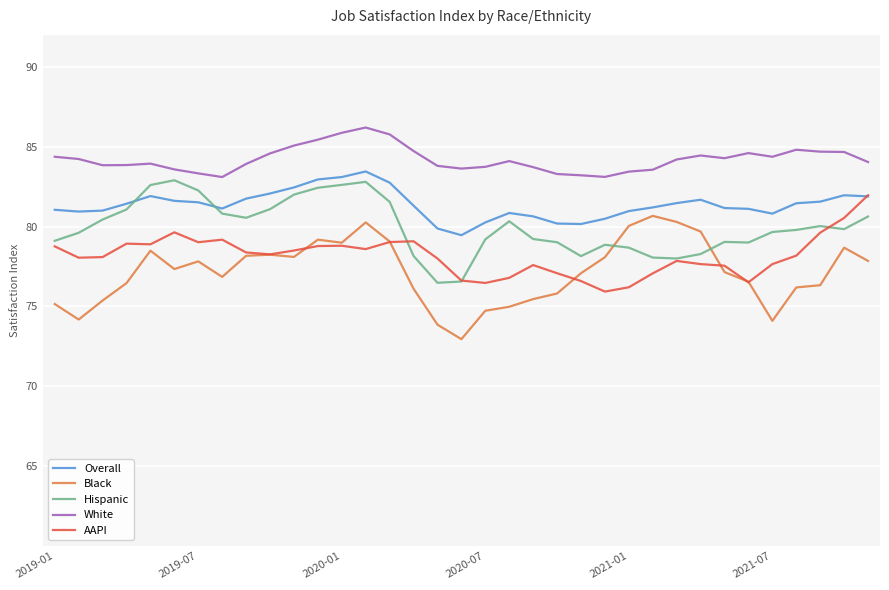

Which series has the largest total across all categories?

White